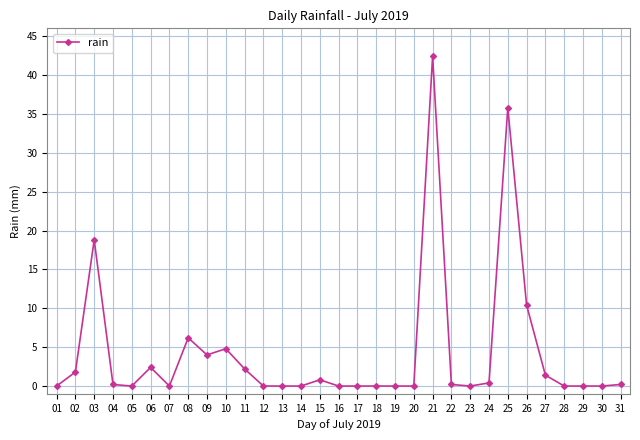

At which label is the value closest to 21?

03